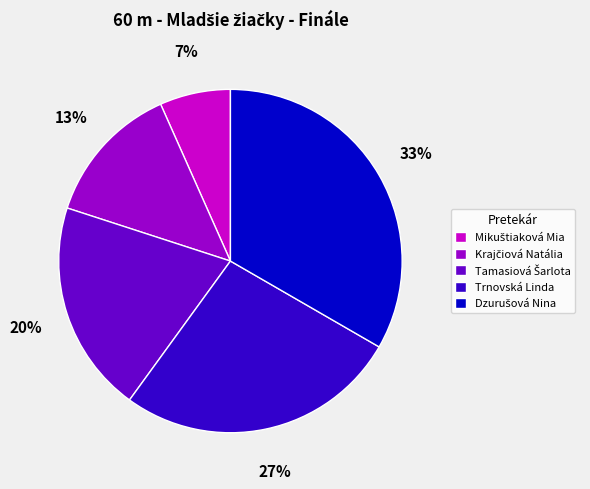

Is there any slice that represents more than half of the pie?

No